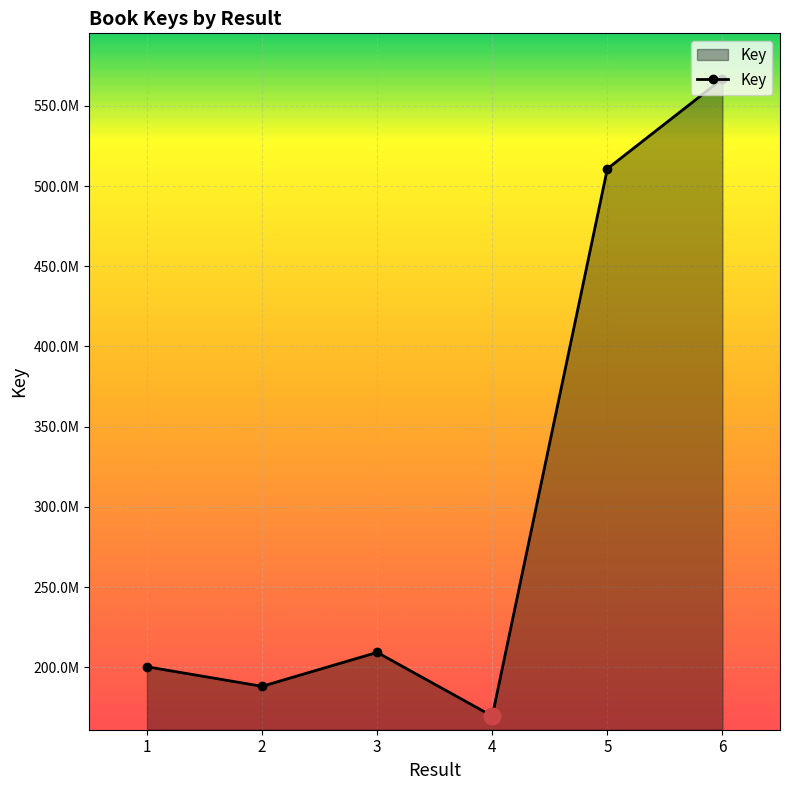

Which label corresponds to the smallest value in the chart?

4